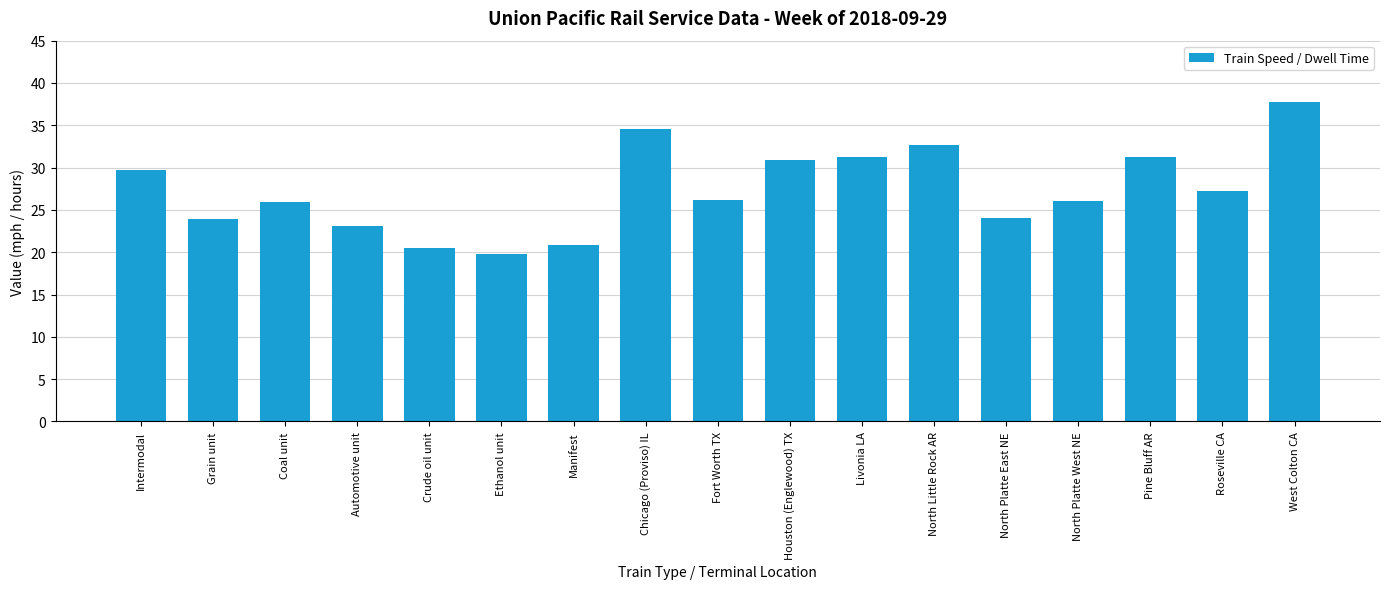

Which label corresponds to the largest value in the chart?

West Colton CA